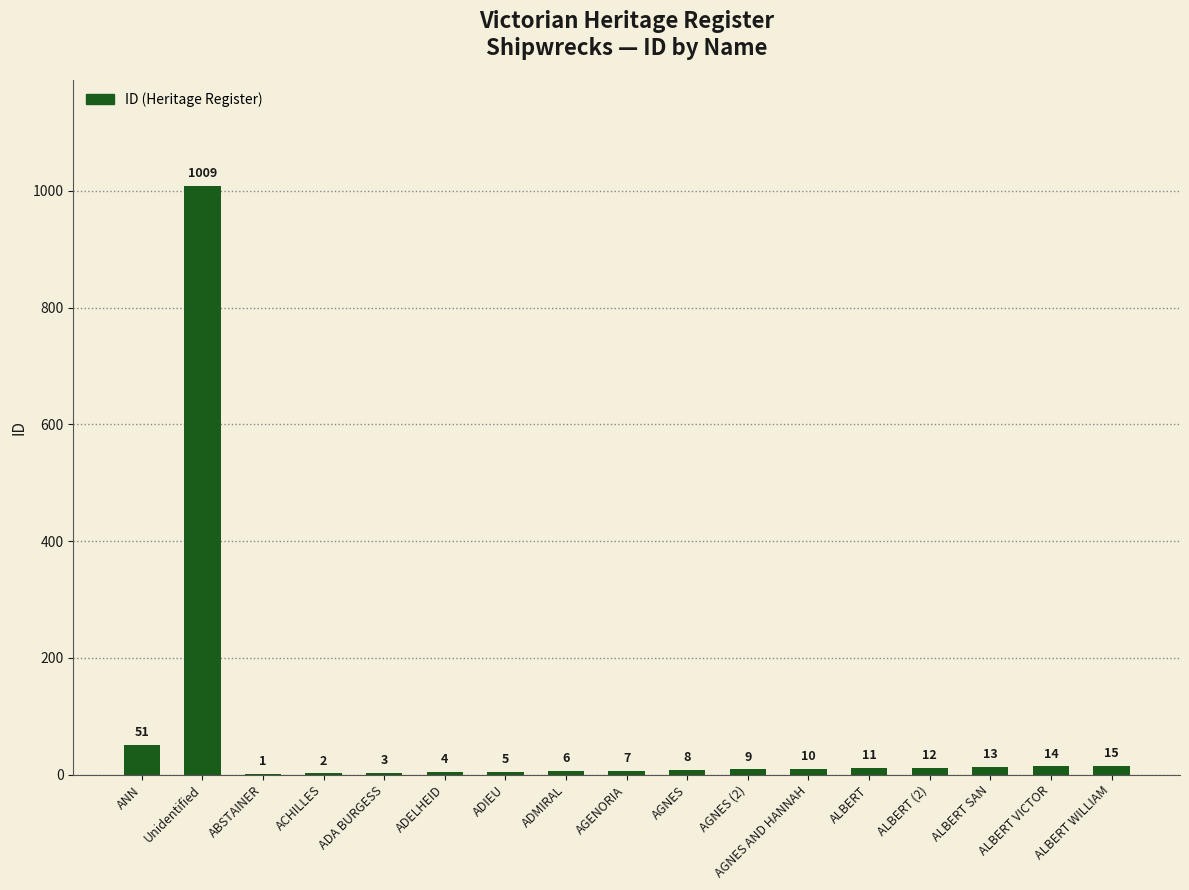

At which category does the chart reach its peak across all series?

Unidentified